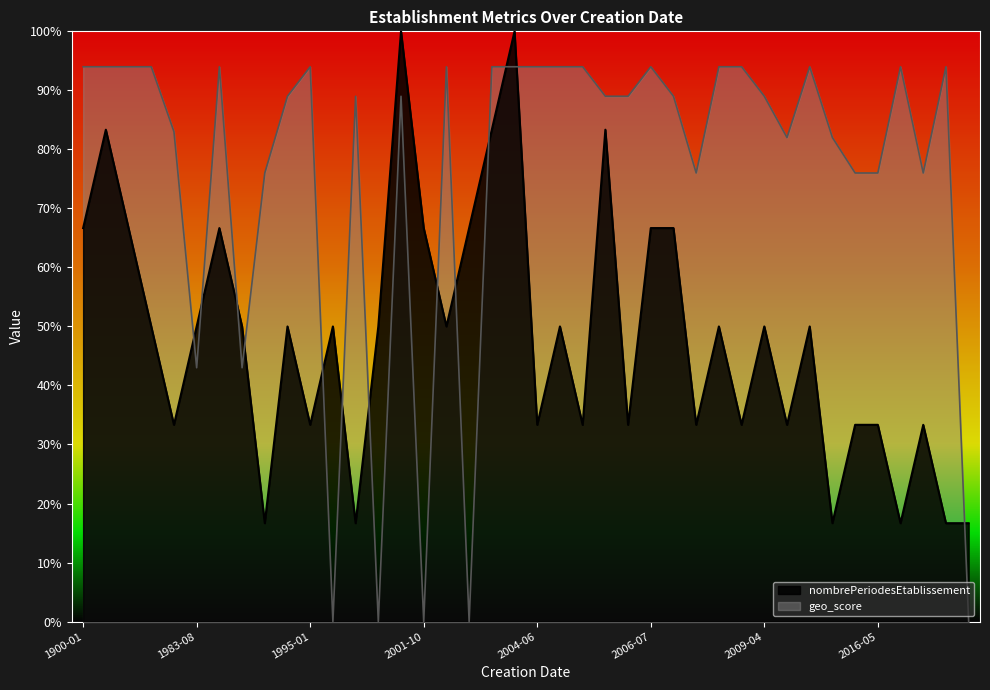

What is the difference between the maximum and second lowest values in the geo_score series?

94.0